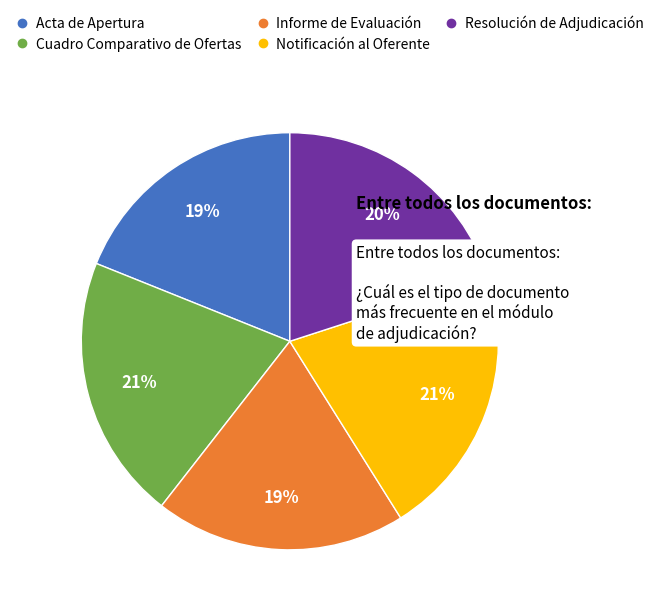

Is the sum of Resolución de Adjudicación and Informe de Evaluación greater than half?

No